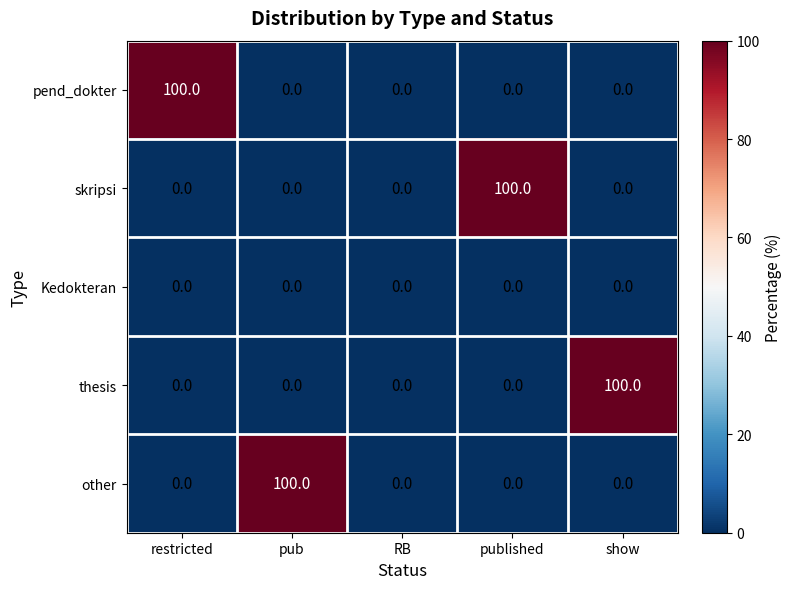

Reading left to right, transcribe all the data shown in this chart.

pend_dokter: restricted=100	pub=0	RB=0	published=0	show=0
skripsi: restricted=0	pub=0	RB=0	published=100	show=0
Kedokteran: restricted=0	pub=0	RB=0	published=0	show=0
thesis: restricted=0	pub=0	RB=0	published=0	show=100
other: restricted=0	pub=100	RB=0	published=0	show=0